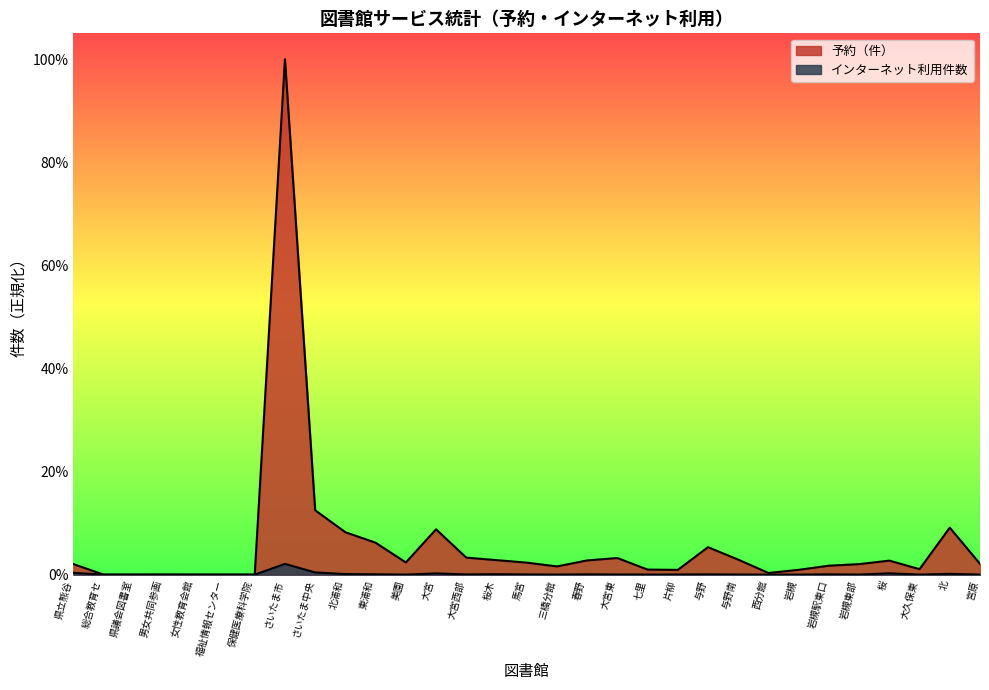

The value of 予約（件） at さいたま中央 is 0.2. True or false?

False